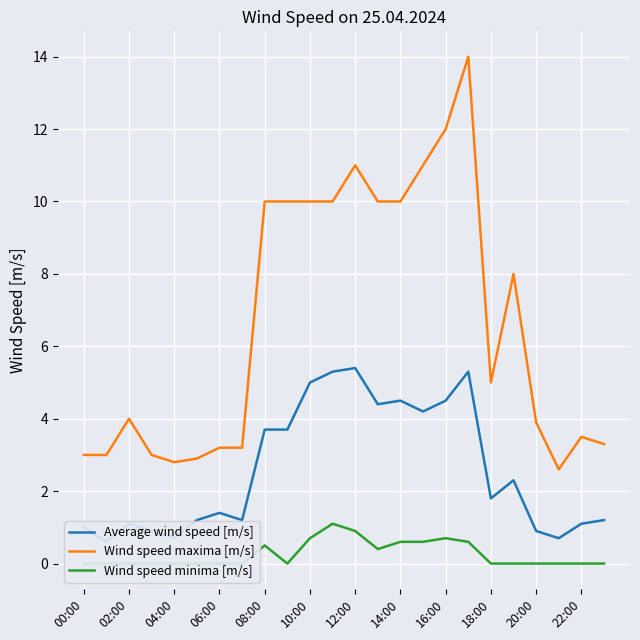

True or false: Average wind speed [m/s] and Wind speed maxima [m/s] cross at least once.

False